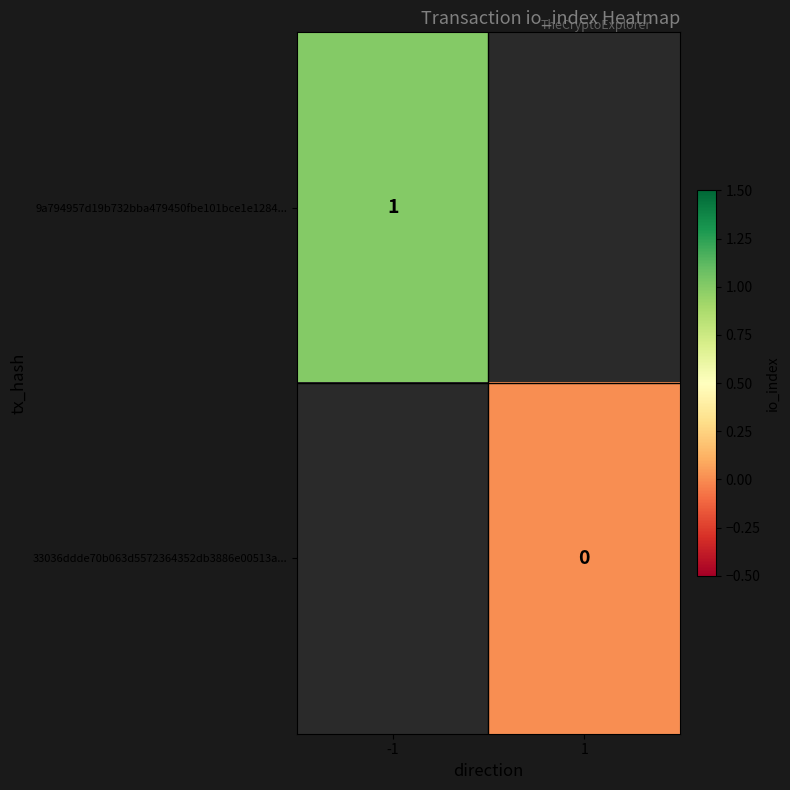

The value of 9a794957d19b732bba479450fbe101bce1e1284... at -1 is 1. True or false?

True